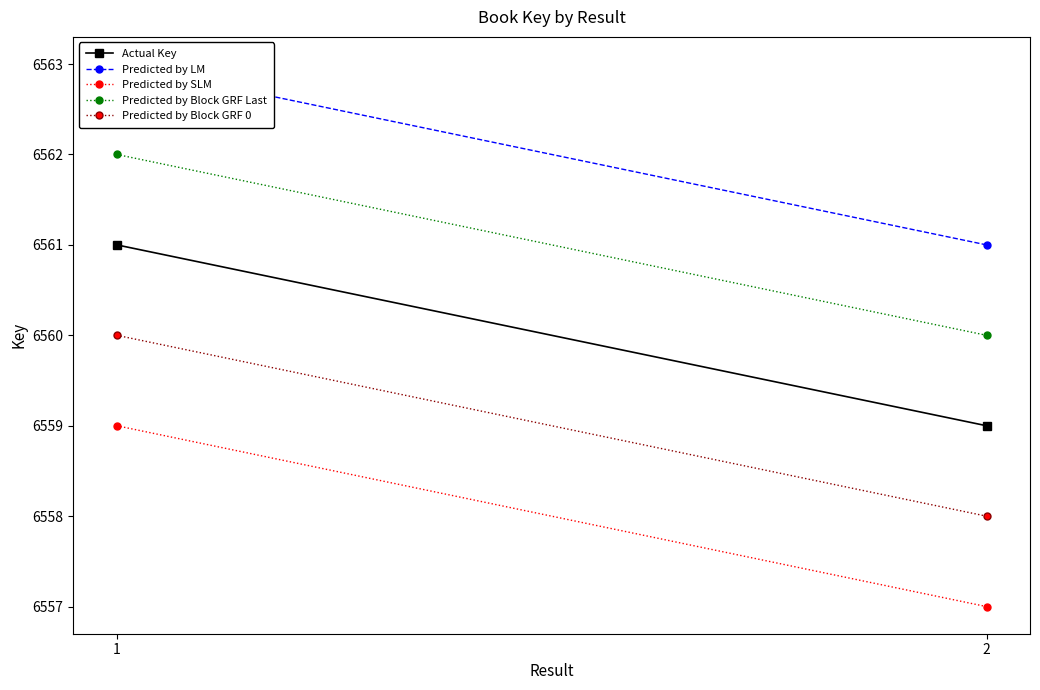

The Predicted by Block GRF Last series shows 11178 at 2. True or false?

False